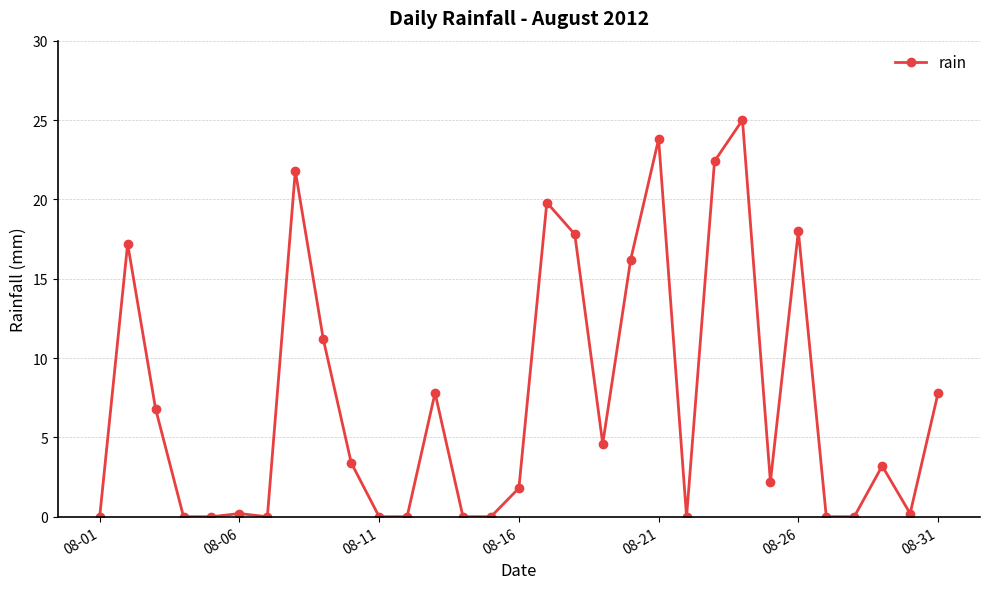

True or false: the data has more than 1 interior local peaks.

True